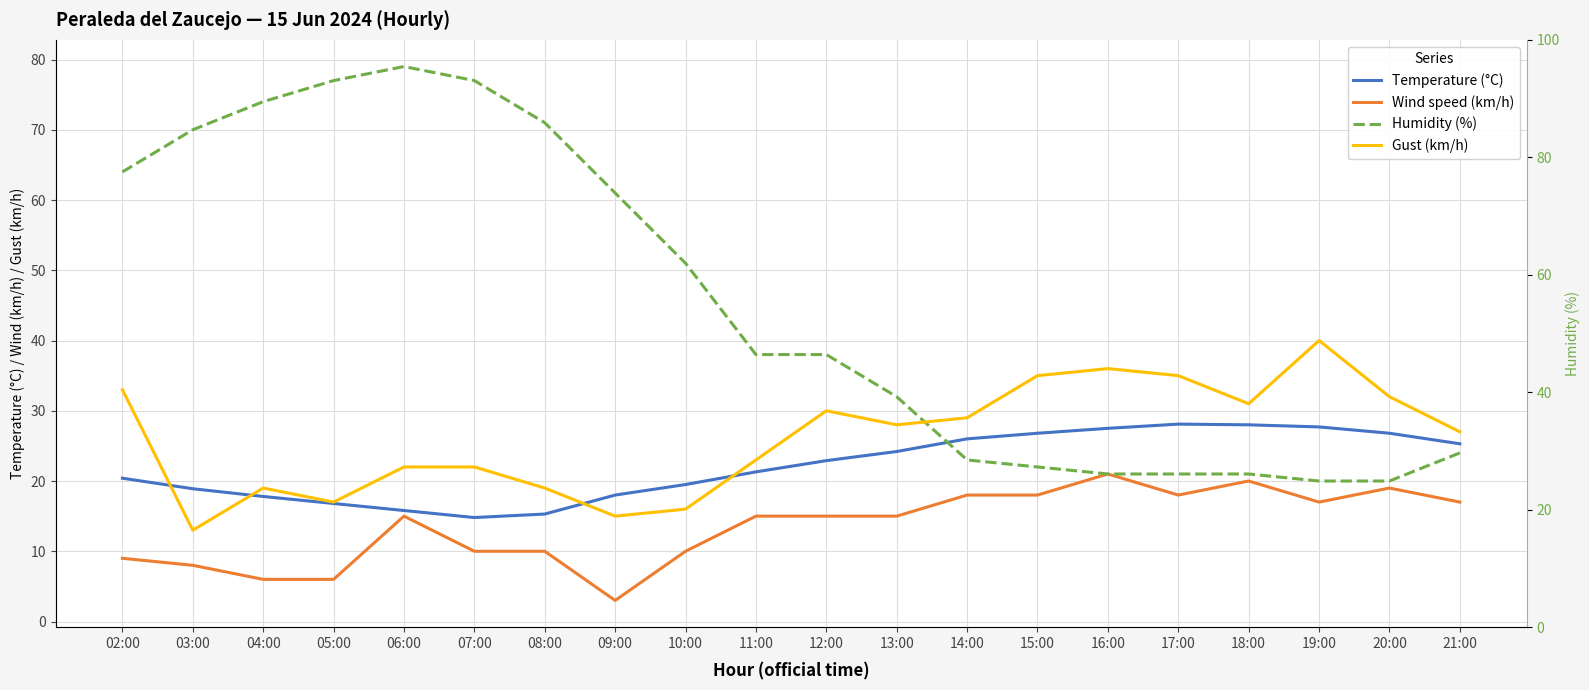

Which series has the largest range (max minus min)?

Humidity (%)